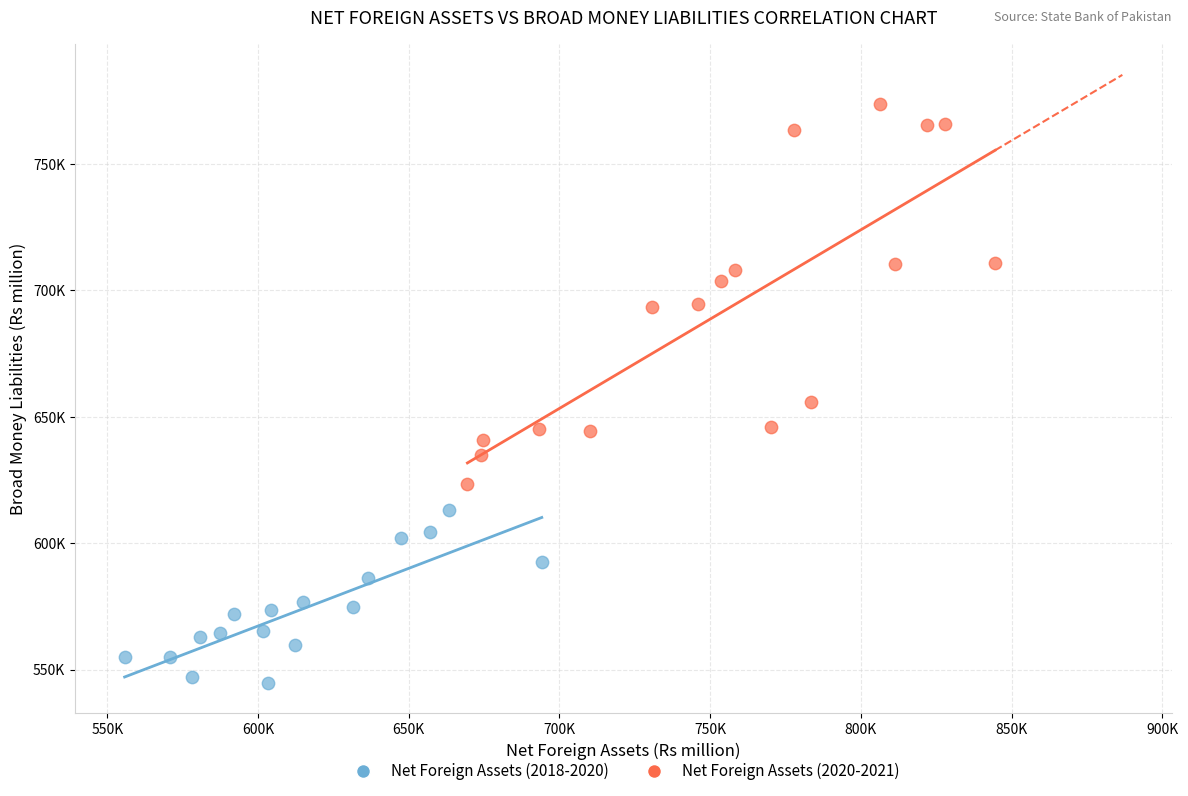

Which series reaches the minimum Y coordinate?

Net Foreign Assets (2018-2020)